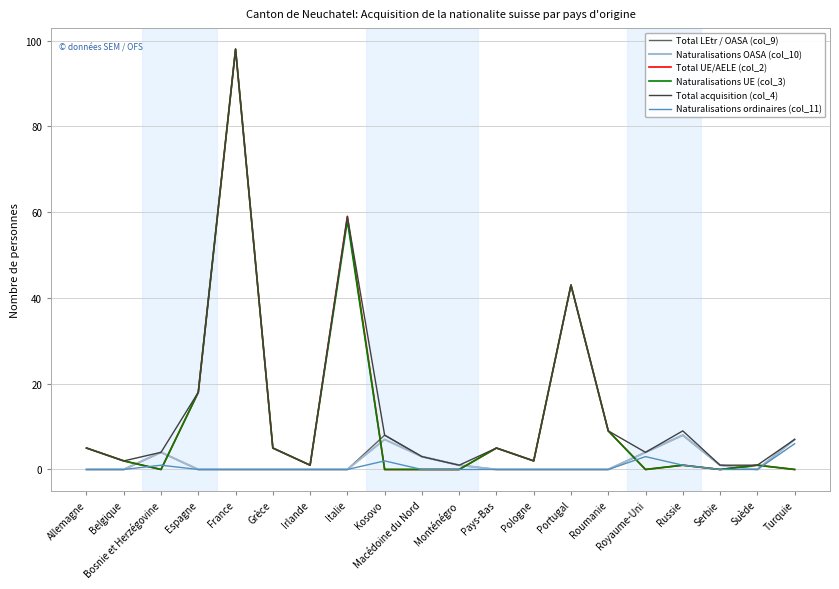

What is the maximum value for Naturalisations ordinaires (col_11)?

6